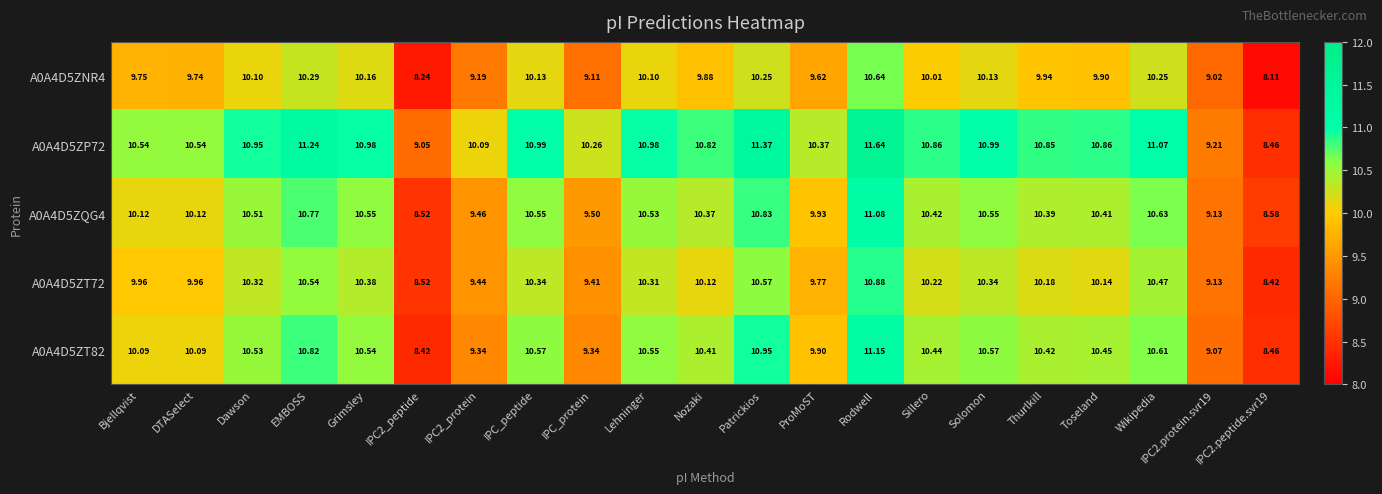

How many values in the A0A4D5ZNR4 series are below 9?

2